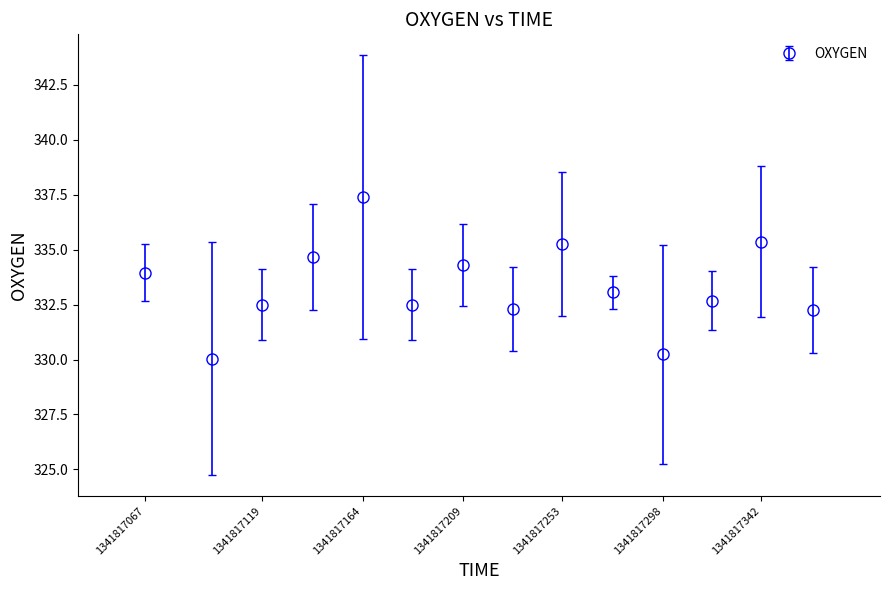

How many points are higher than both their immediate neighbors (excluding endpoints)?

4